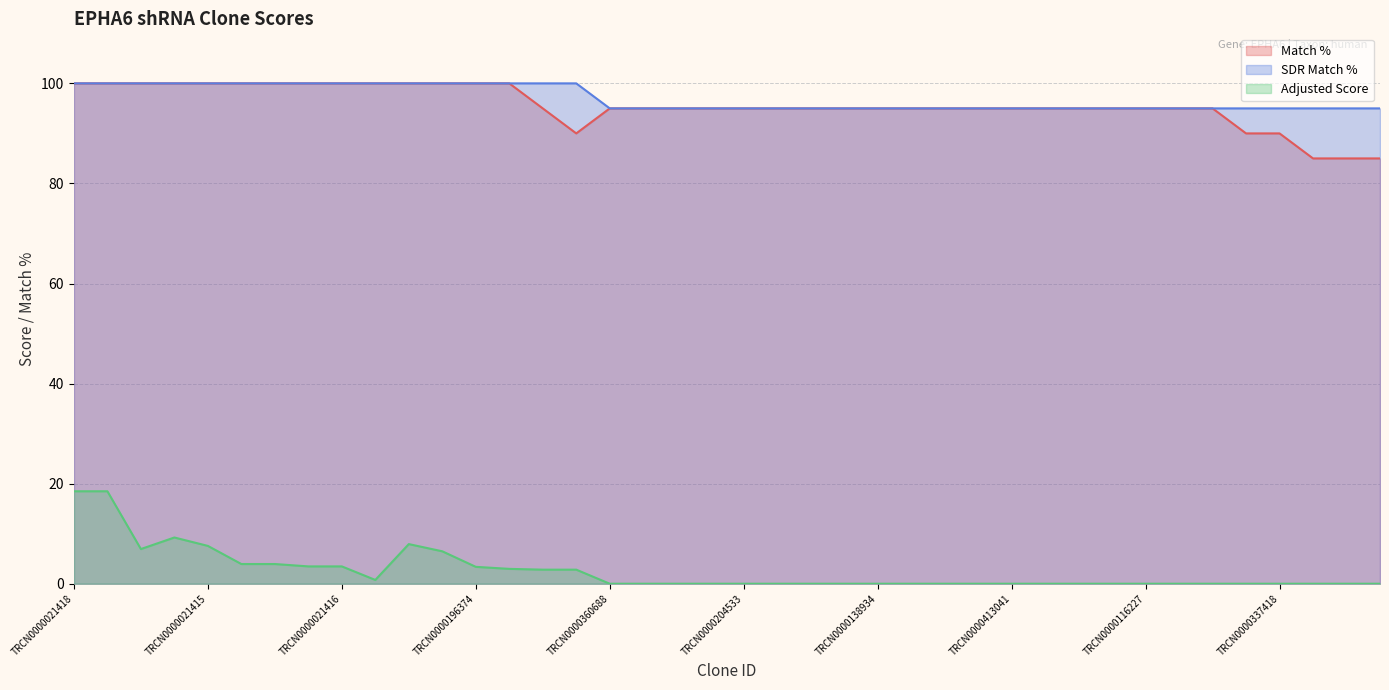

What are all the series names shown in the legend?

Match %, SDR Match %, Adjusted Score